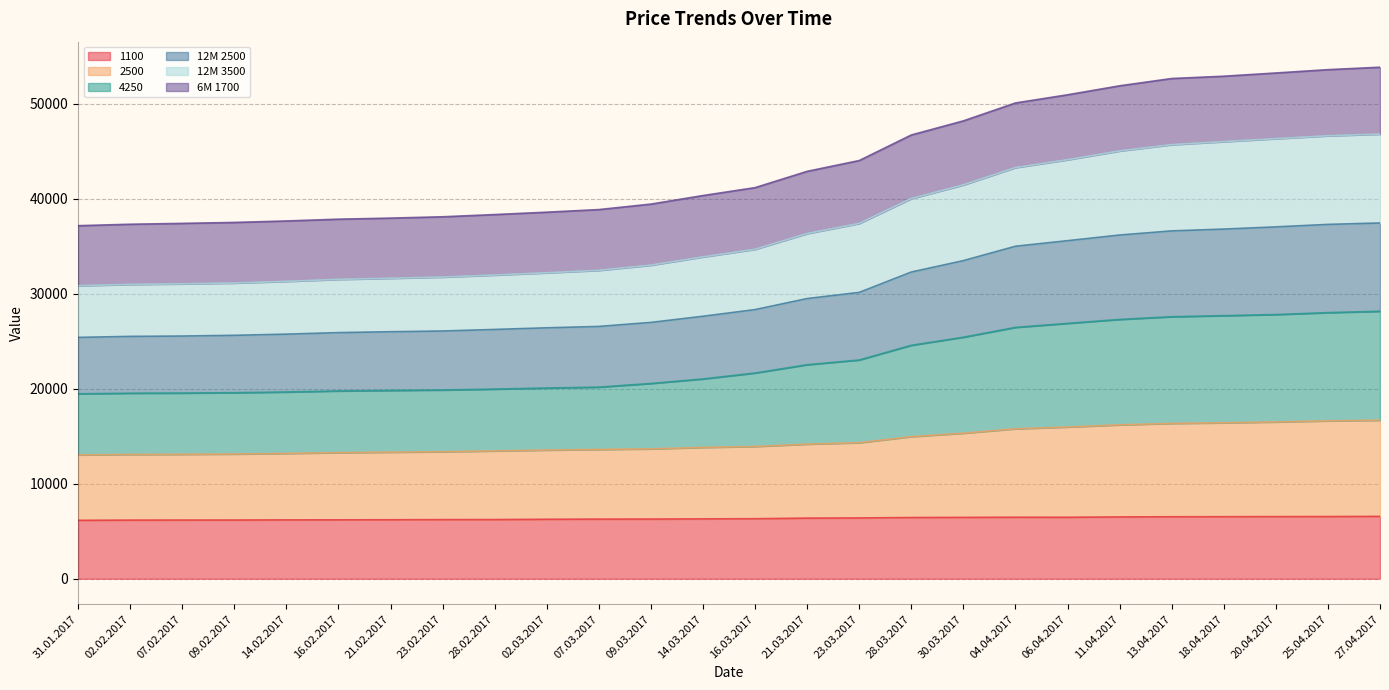

What position from the left is 02.03.2017?

10